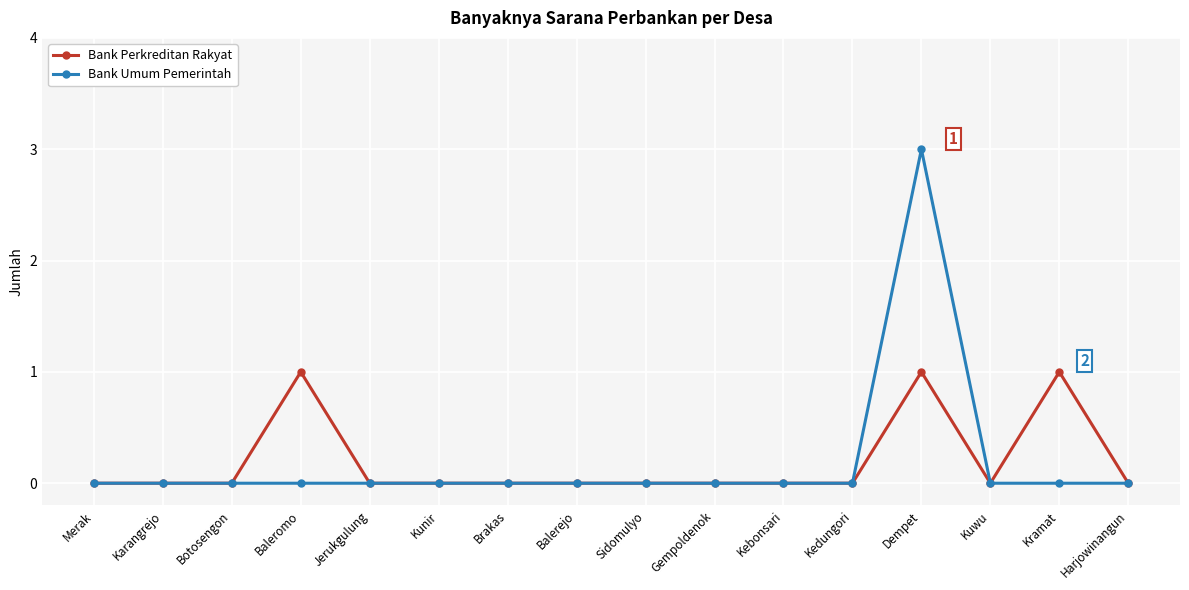

What are all the series names shown in the legend?

Bank Perkreditan Rakyat, Bank Umum Pemerintah